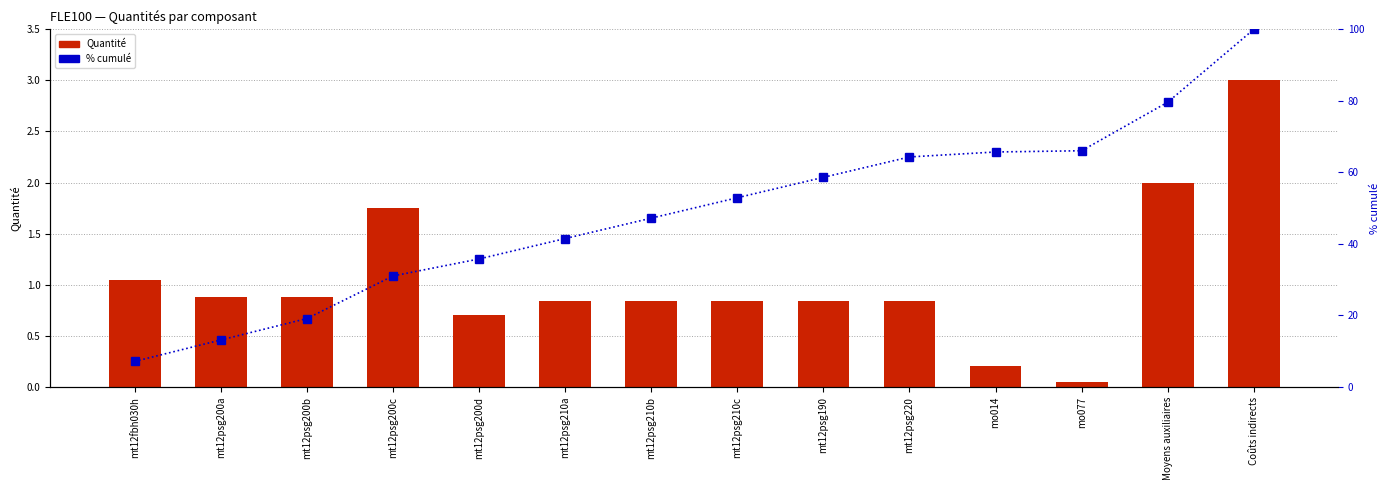

How many groups of bars are there?

14